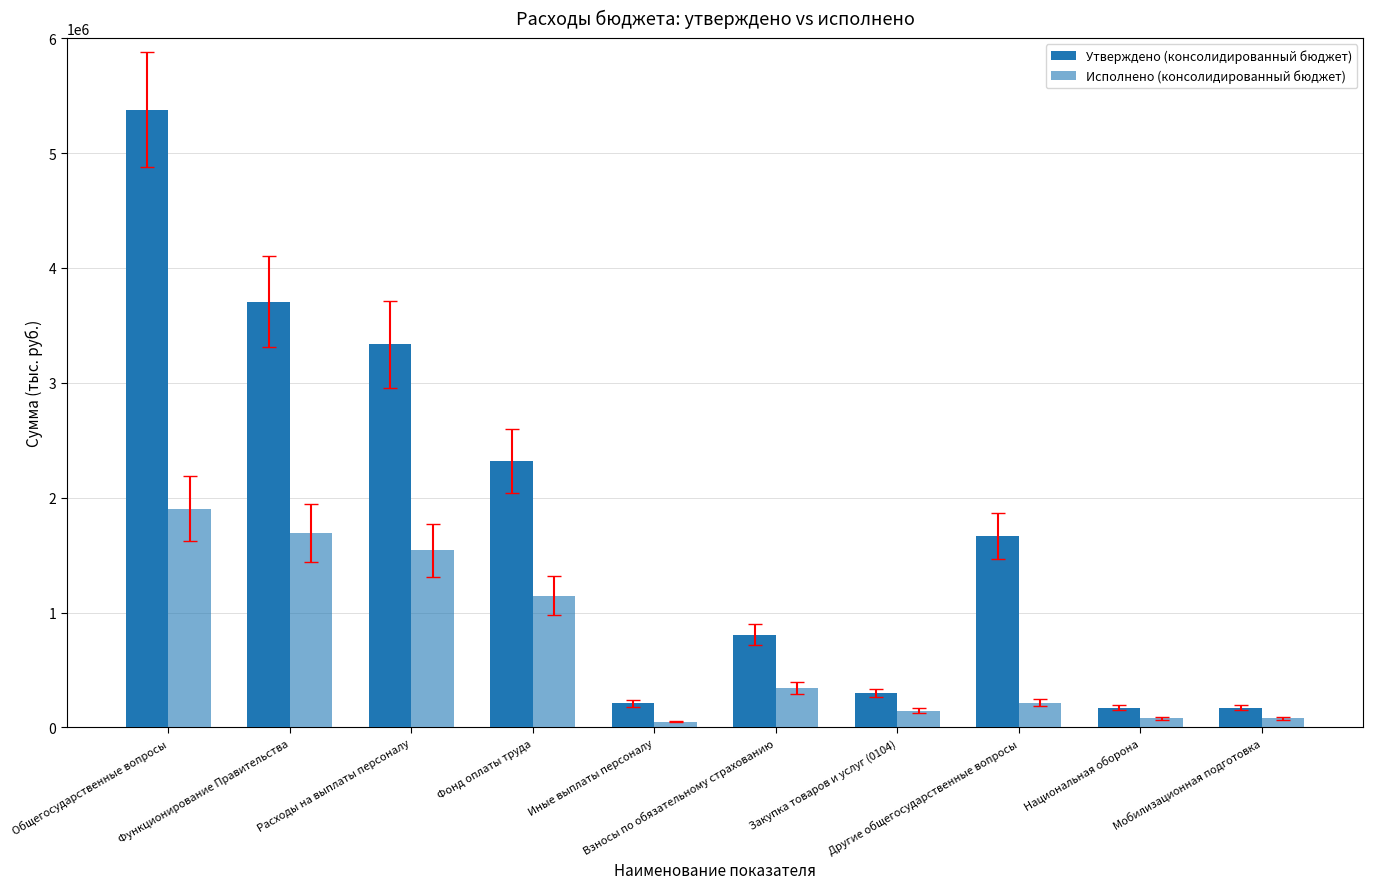

How many values in the Исполнено (консолидированный бюджет) series exceed 343952?

5